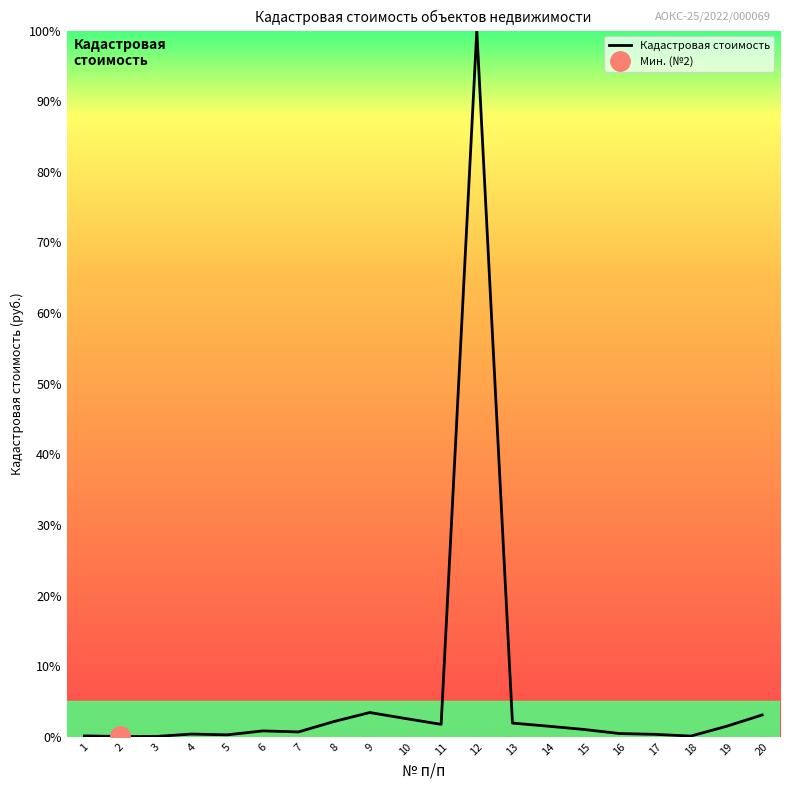

What is the greatest value displayed?

100.0